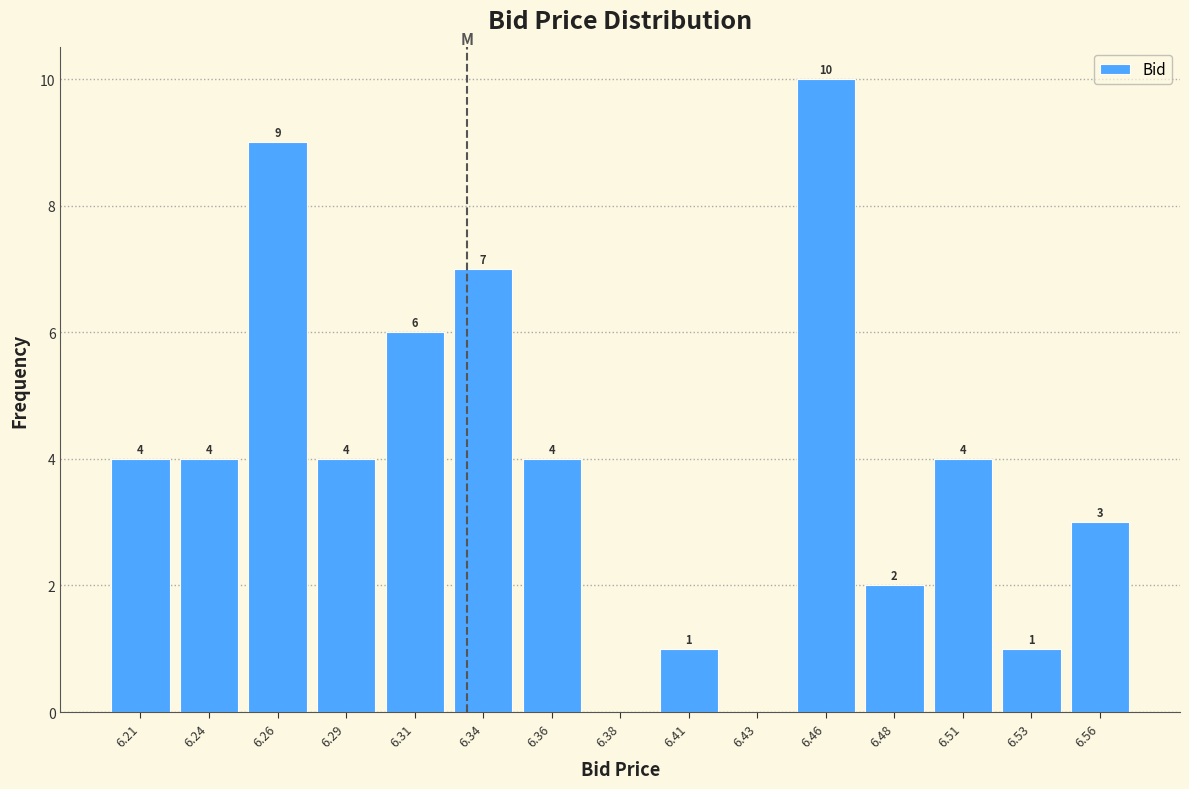

Reading left to right, extract all data points from this chart.

6.21=4	6.24=4	6.26=9	6.29=4	6.31=6	6.34=7	6.36=4	6.38=0	6.41=1	6.43=0	6.46=10	6.48=2	6.51=4	6.53=1	6.56=3